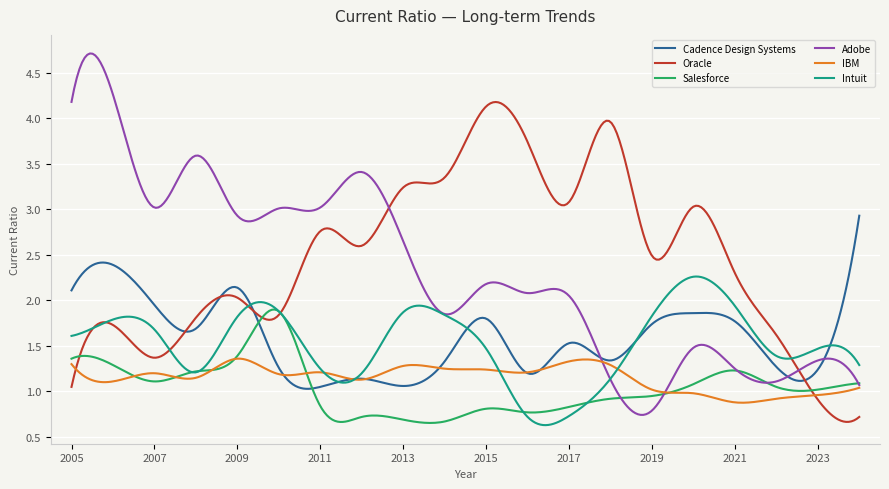

In Oracle, how many points are lower than both neighbors (excluding endpoints)?

7